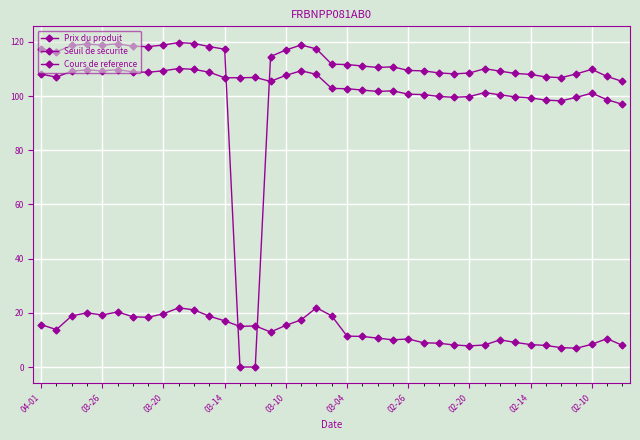

Which series has the largest total across all categories?

Cours de reference